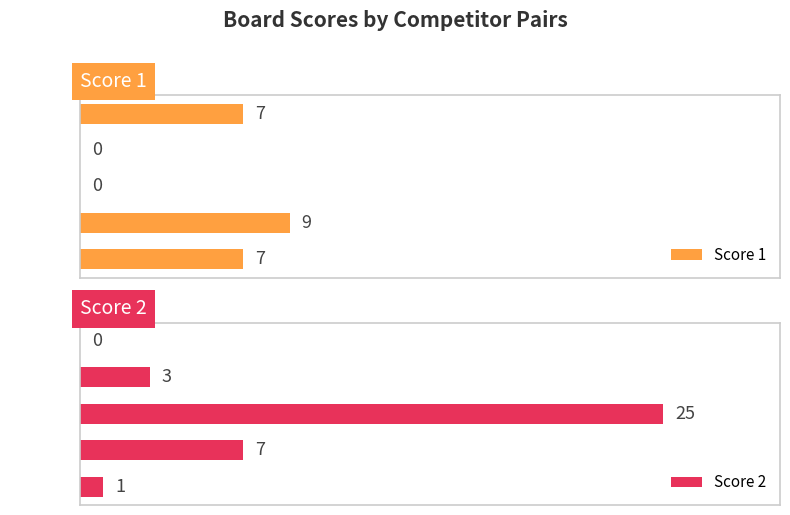

At which label is Score 2 closest to 12?

Board 2